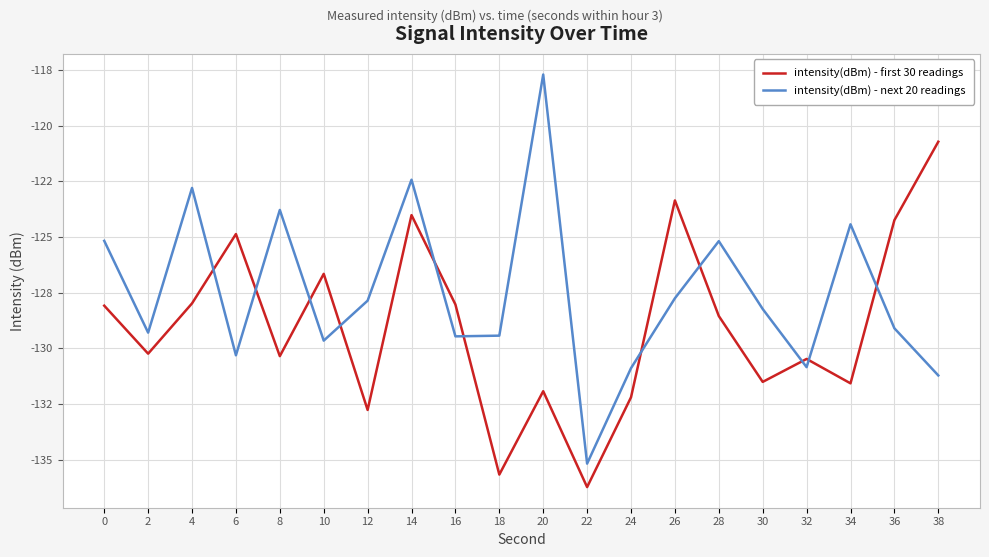

What is the smallest value displayed?

-136.2